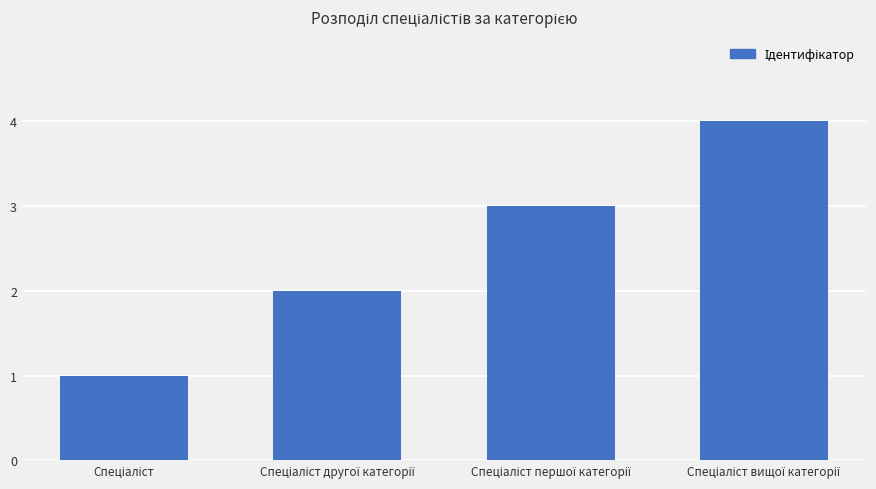

What is the difference between the maximum and minimum values?

3